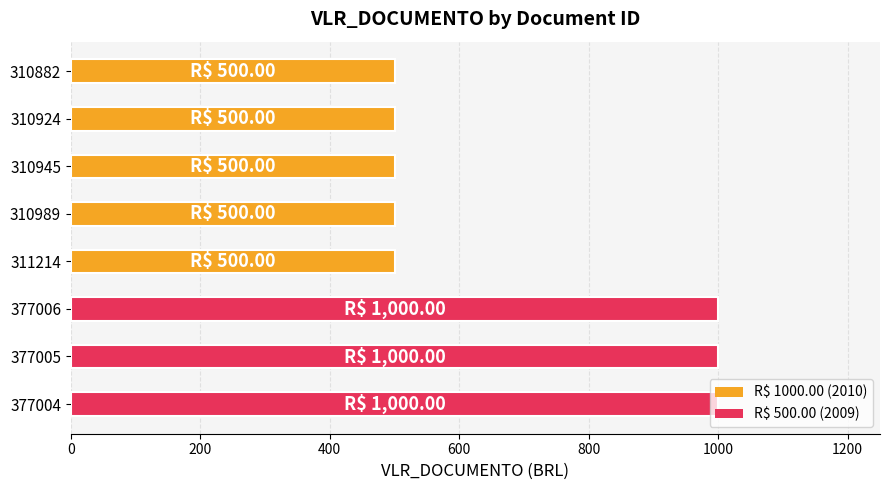

What is the change in value from 377005 to 310882?

-500